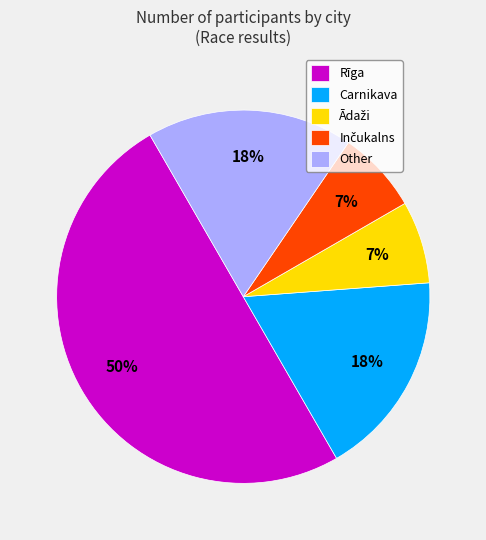

To the nearest percent, what portion does Rīga represent?

50%